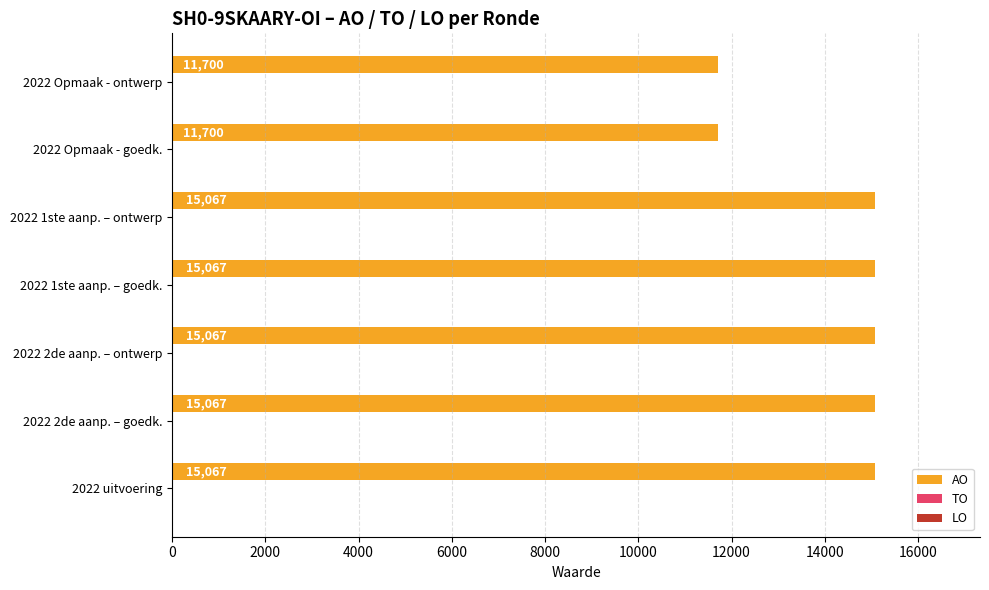

True or false: the data shows 15067 at 2022 2de aanp. – goedk..

True